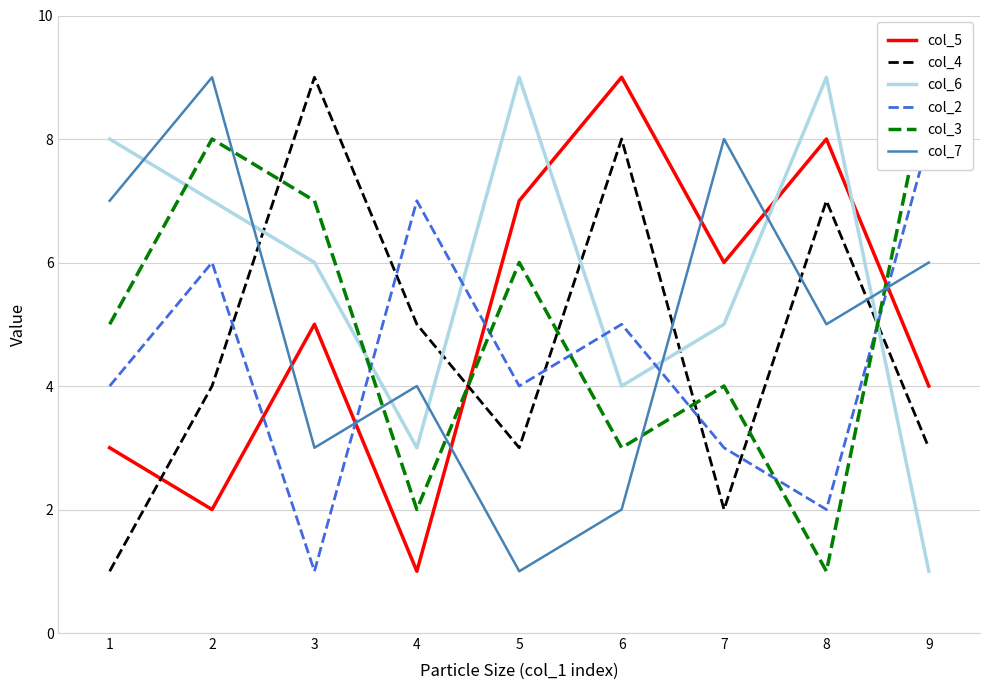

Is it true that col_7 equals 10 at 1?

False